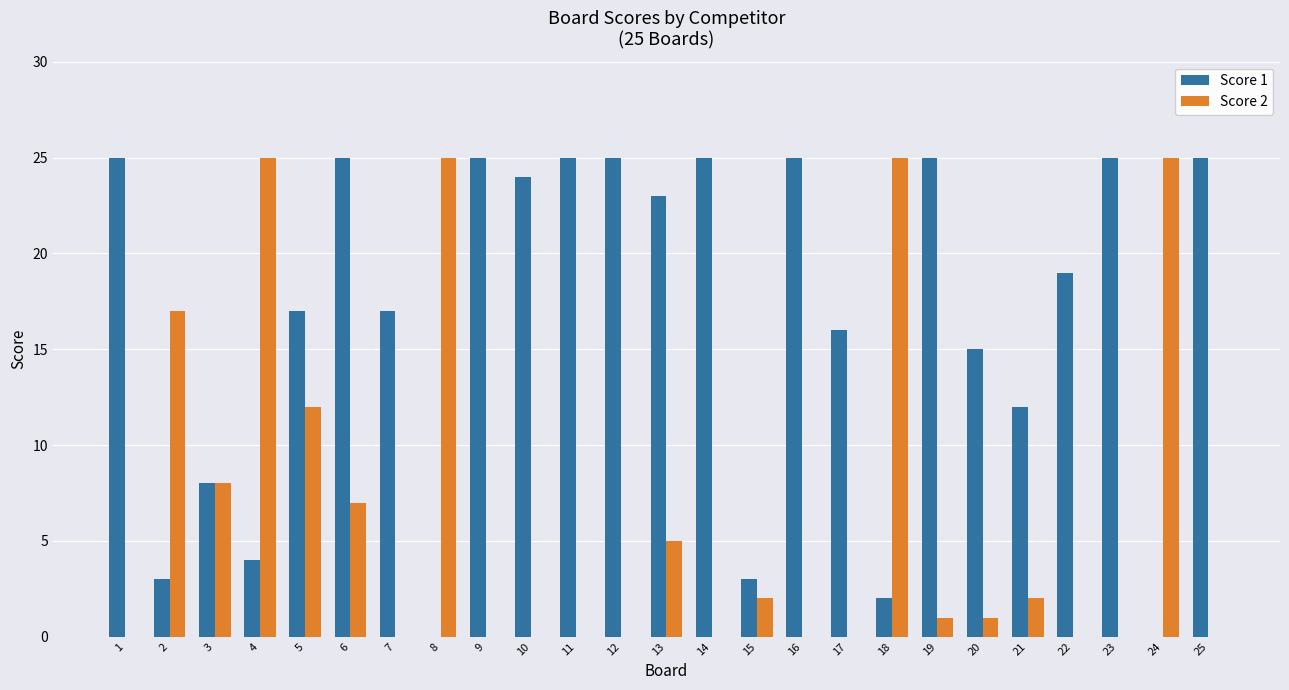

Which series changed the most between 8 and 21?

Score 2